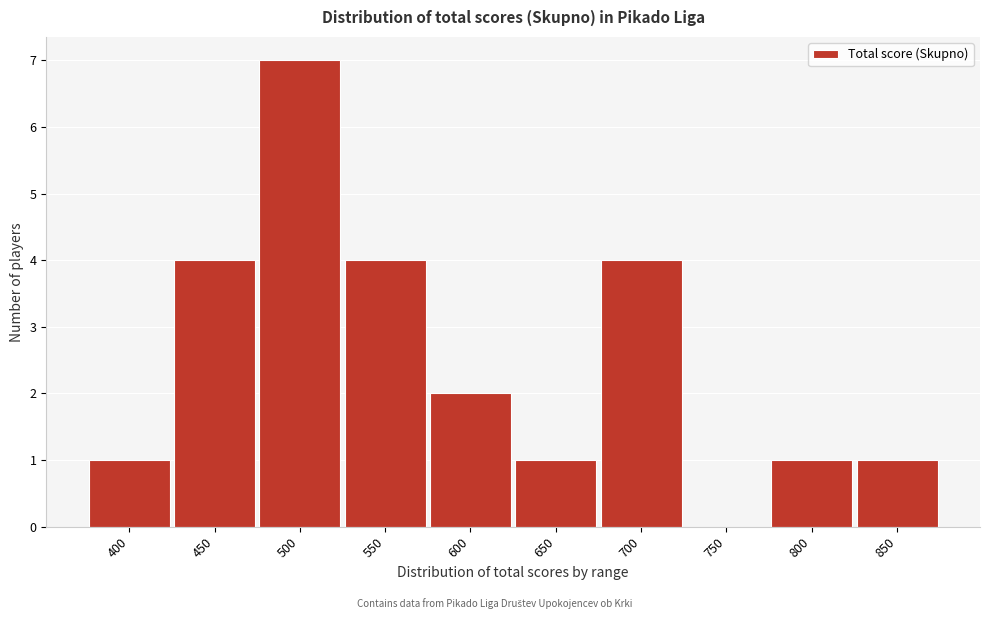

Reading left to right, transcribe all the data shown in this chart.

400=1	450=4	500=7	550=4	600=2	650=1	700=4	750=0	800=1	850=1